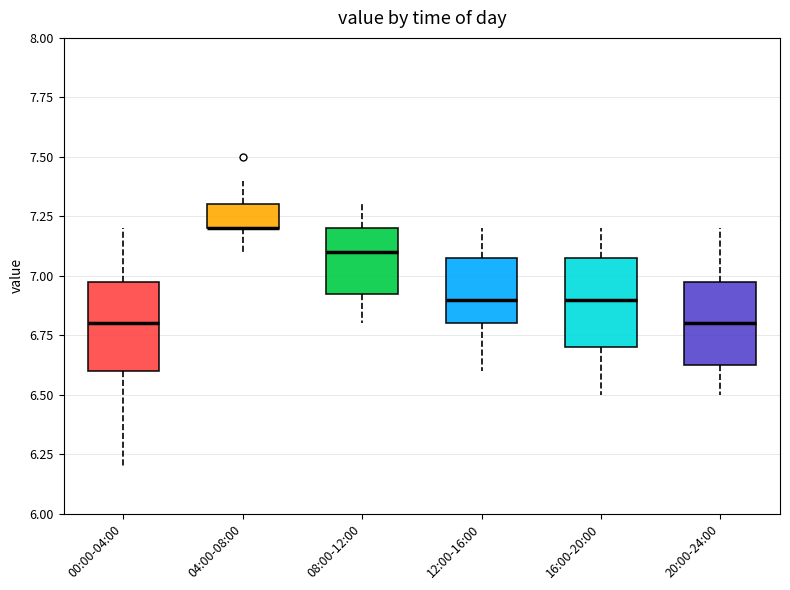

Reading left to right, transcribe this box plot: for each box, give where its median line is, the range the box spans, and where its two whiskers end, as read against the y-axis. The values are not printed on the chart, so give them approximately, as read against the axis.

00:00-04:00: median 6.80, box 6.60 to 7.00, whiskers 6.20 to 7.20
04:00-08:00: median 7.20 (drawn on the box's lower edge), box 7.20 to 7.30, whiskers 7.10 to 7.40
08:00-12:00: median 7.10, box 6.95 to 7.20, whiskers 6.80 to 7.30
12:00-16:00: median 6.90, box 6.80 to 7.10, whiskers 6.60 to 7.20
16:00-20:00: median 6.90, box 6.70 to 7.10, whiskers 6.50 to 7.20
20:00-24:00: median 6.80, box 6.65 to 7.00, whiskers 6.50 to 7.20